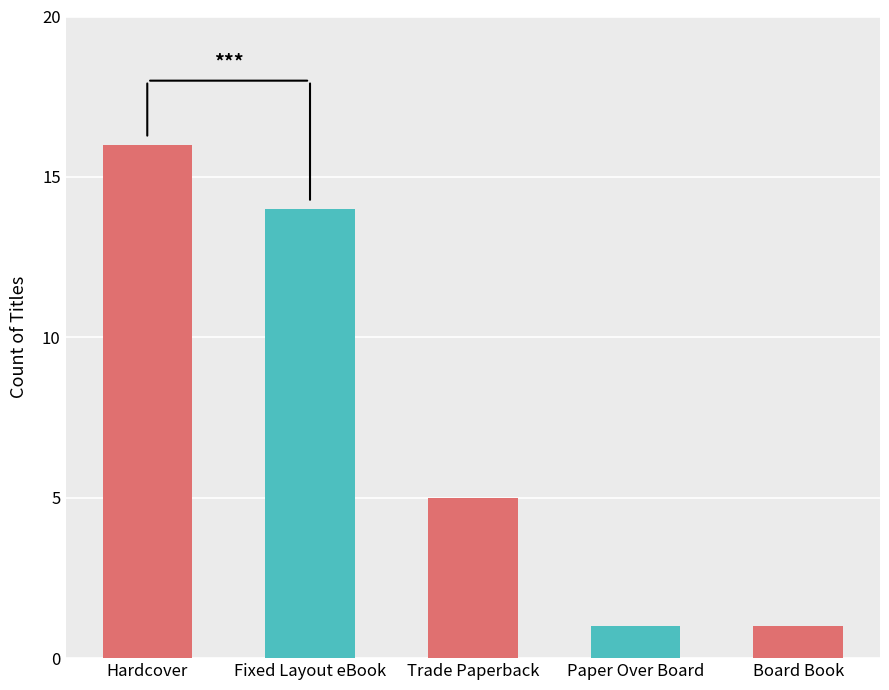

Reading left to right, list all the values displayed in this chart.

Hardcover=16	Fixed Layout eBook=14	Trade Paperback=5	Paper Over Board=1	Board Book=1